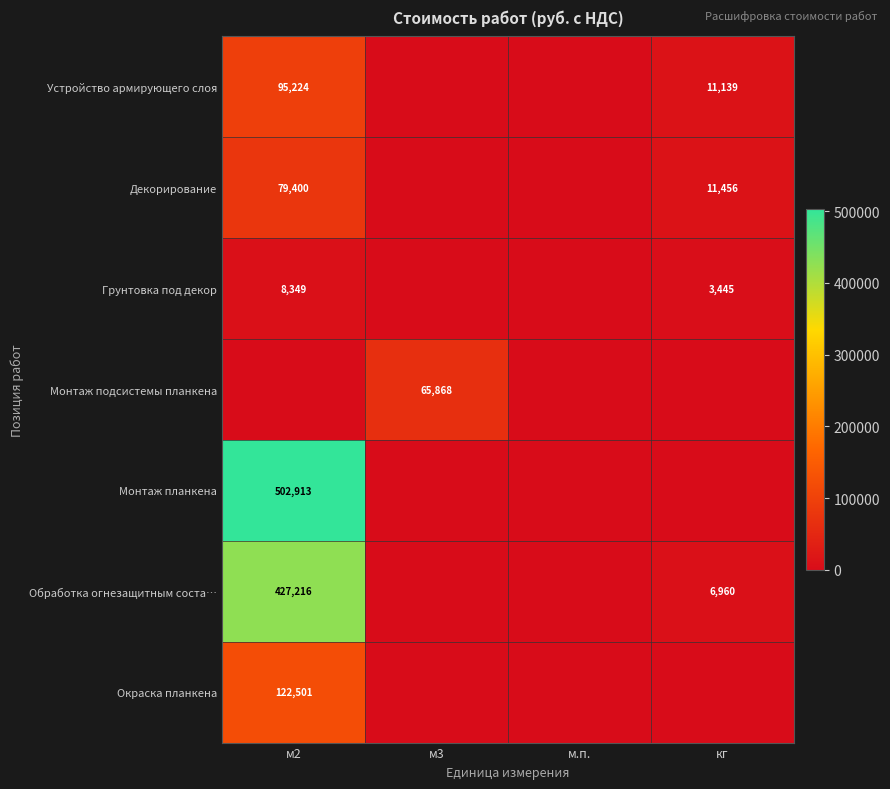

The Монтаж планкена series shows 502913 at м2. True or false?

True